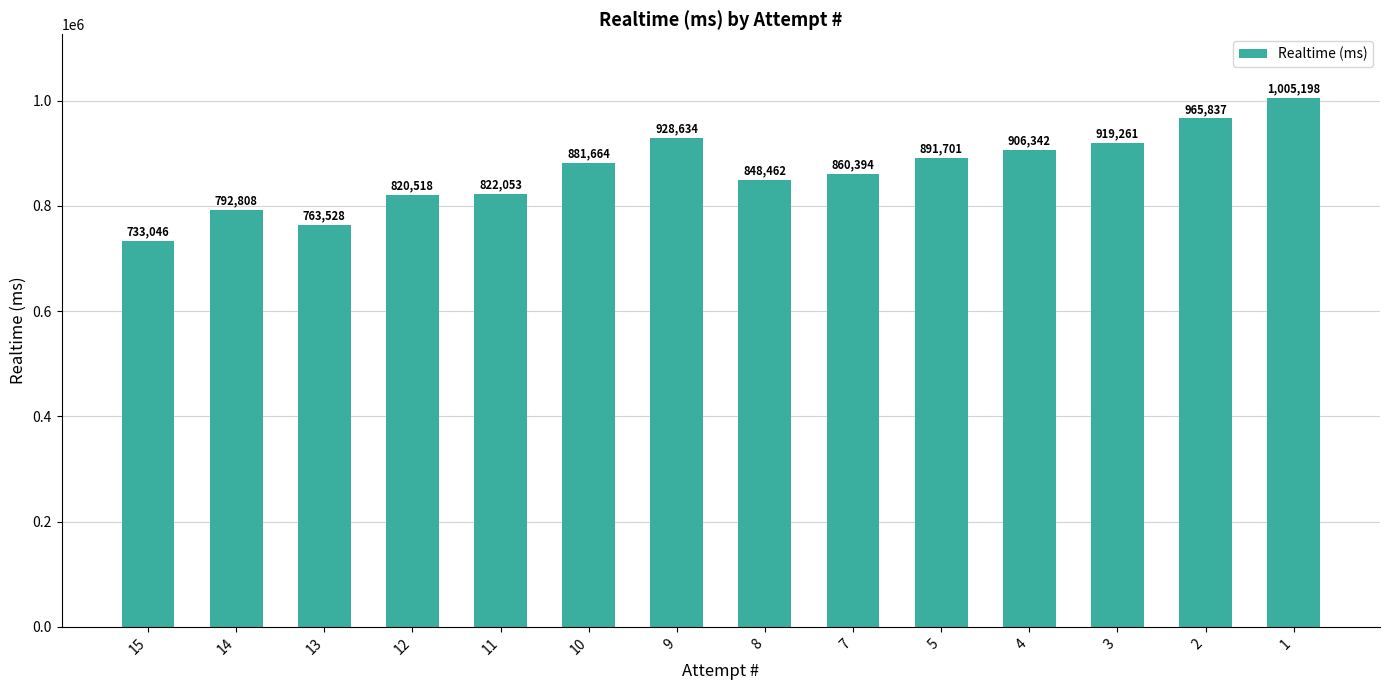

The value at 11 is 1448379. True or false?

False